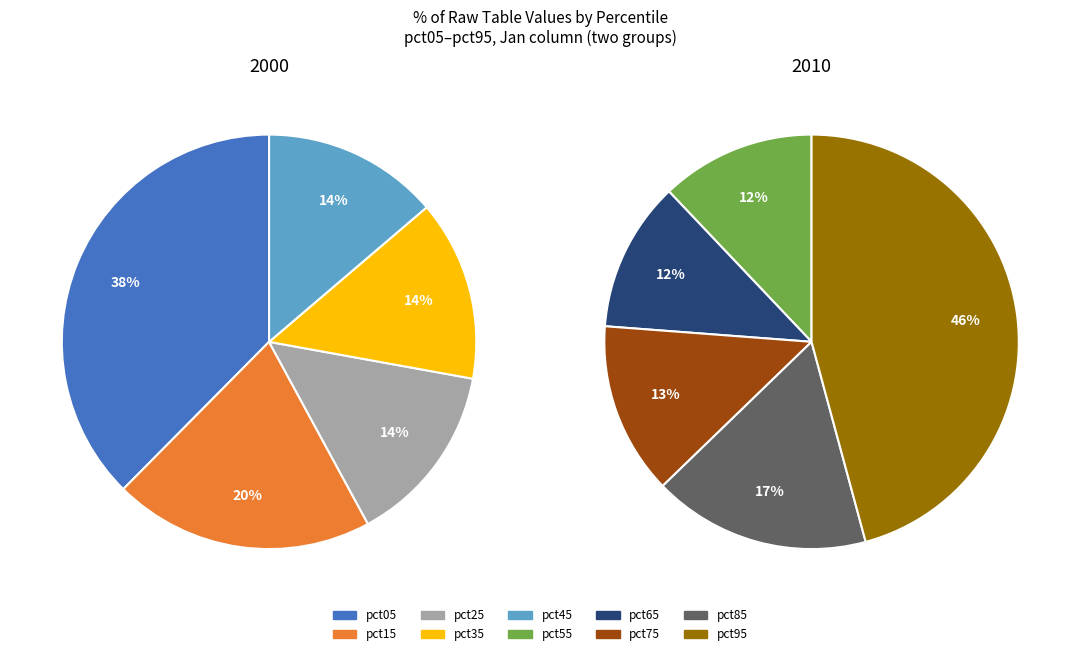

Rank the categories by value from highest to lowest.

pct95, pct05, pct15, pct85, pct25, pct35, pct45, pct75, pct55, pct65